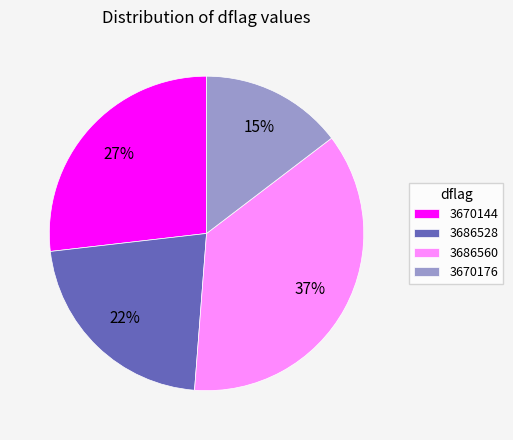

Do 3686528 and 3686560 together represent more than half of the pie?

Yes